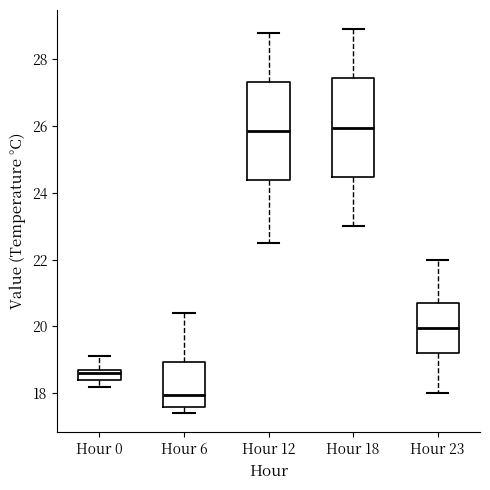

Where does the median line of the box for Hour 6 sit on the y-axis? The values are not printed on the chart, so give them approximately, as read against the axis.

18.0